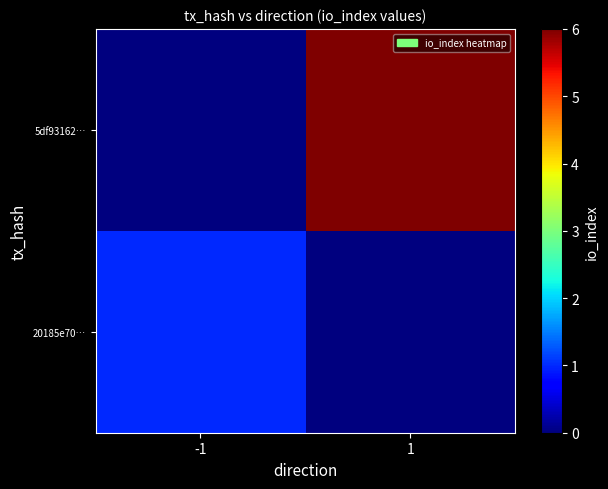

Which series has the largest range (max minus min)?

5df93162…